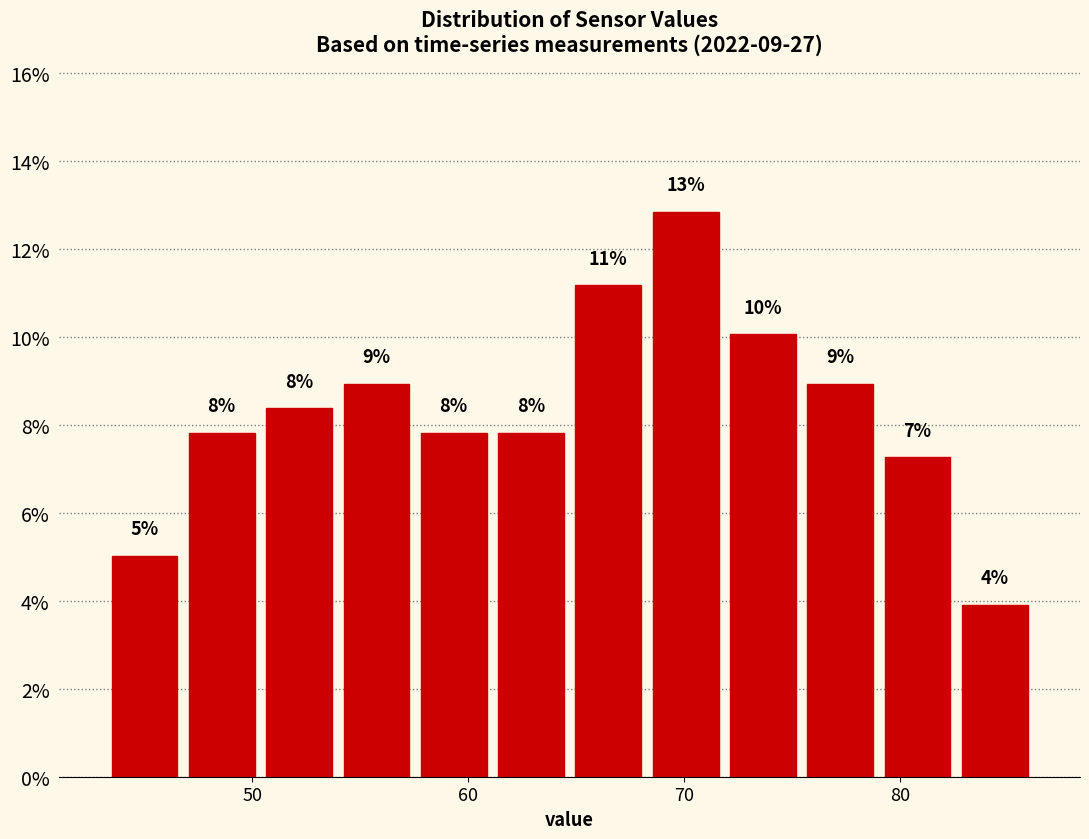

Read against the x-axis, roughly where is the centre of the tallest bar?

70